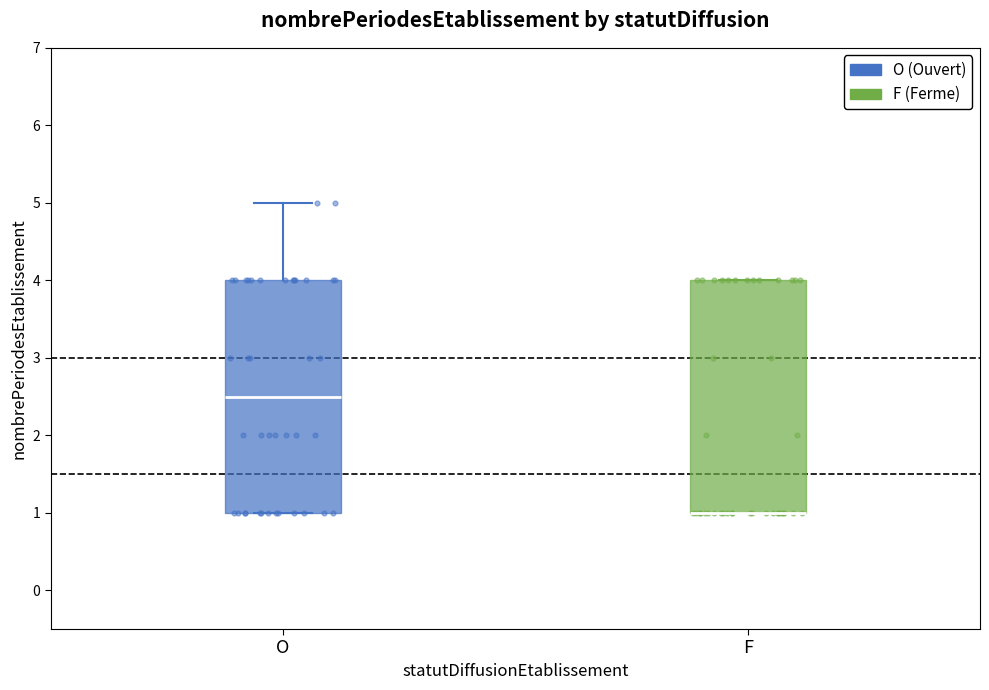

Reading left to right, transcribe this box plot: for each box, give where its median line is, the range the box spans, and where its two whiskers end, as read against the y-axis. The values are not printed on the chart, so give them approximately, as read against the axis.

O: median 2.5, box 1.0 to 4.0, whiskers 1.0 to 5.0
F: median 1.0 (drawn on the box's lower edge), box 1.0 to 4.0, whiskers 1.0 to 4.0